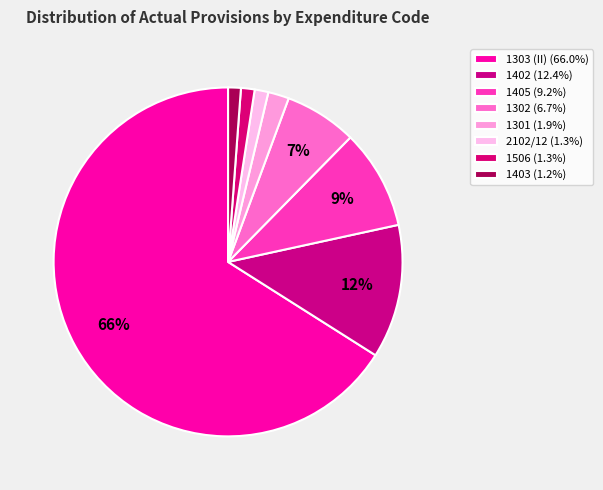

To the nearest percent, what portion does 1402 represent?

12%